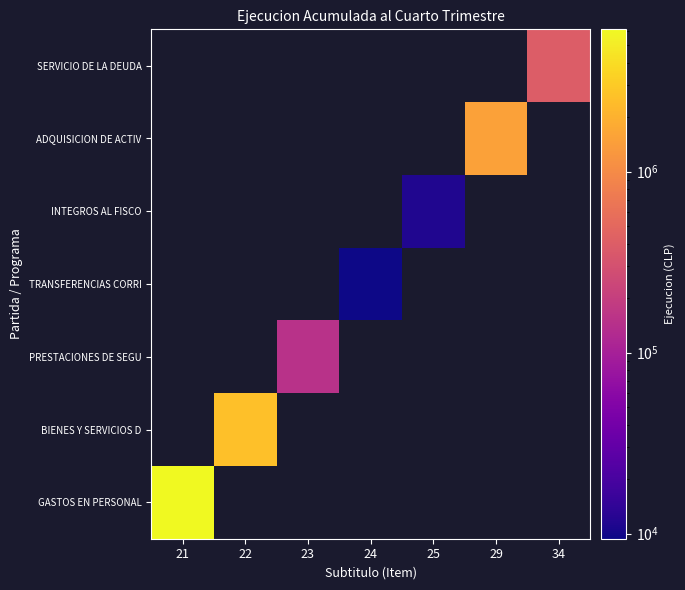

Which category has the lowest value across all series?

24